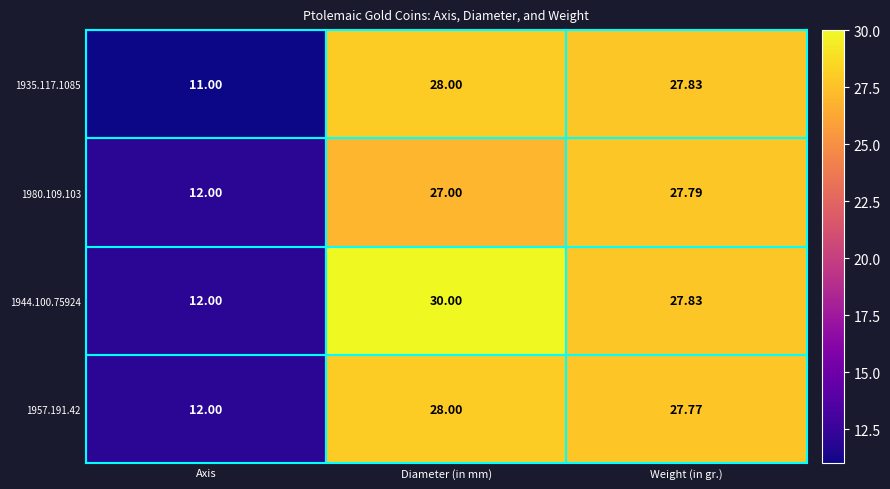

List the labels in order of 1957.191.42 value, smallest first.

Axis, Weight (in gr.), Diameter (in mm)